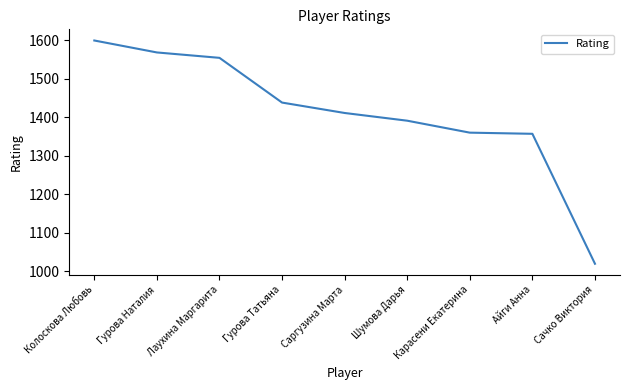

What is the greatest value displayed?

1599